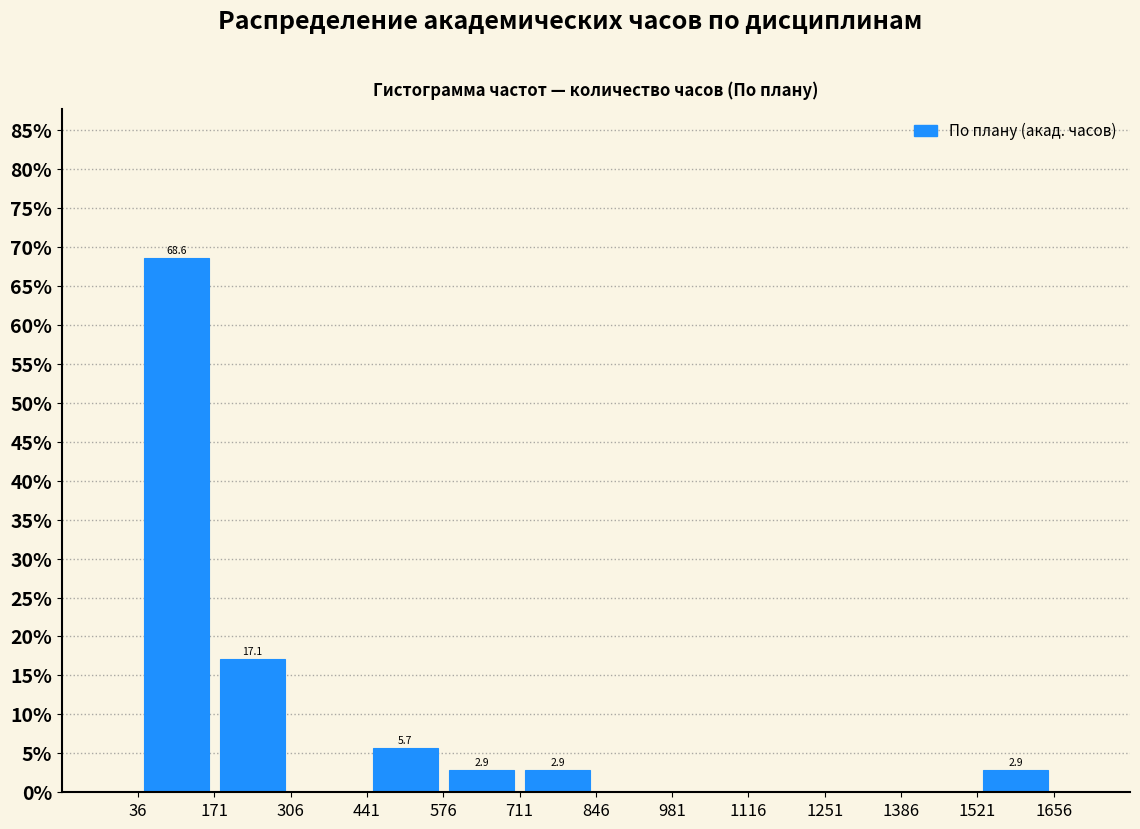

Over which range of the x-axis is the bar tallest?

36 to 171